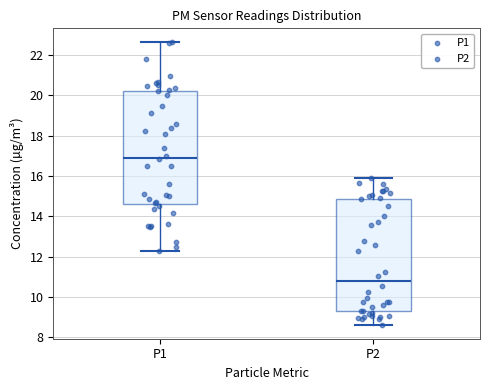

Which box's median line is the lowest?

P2